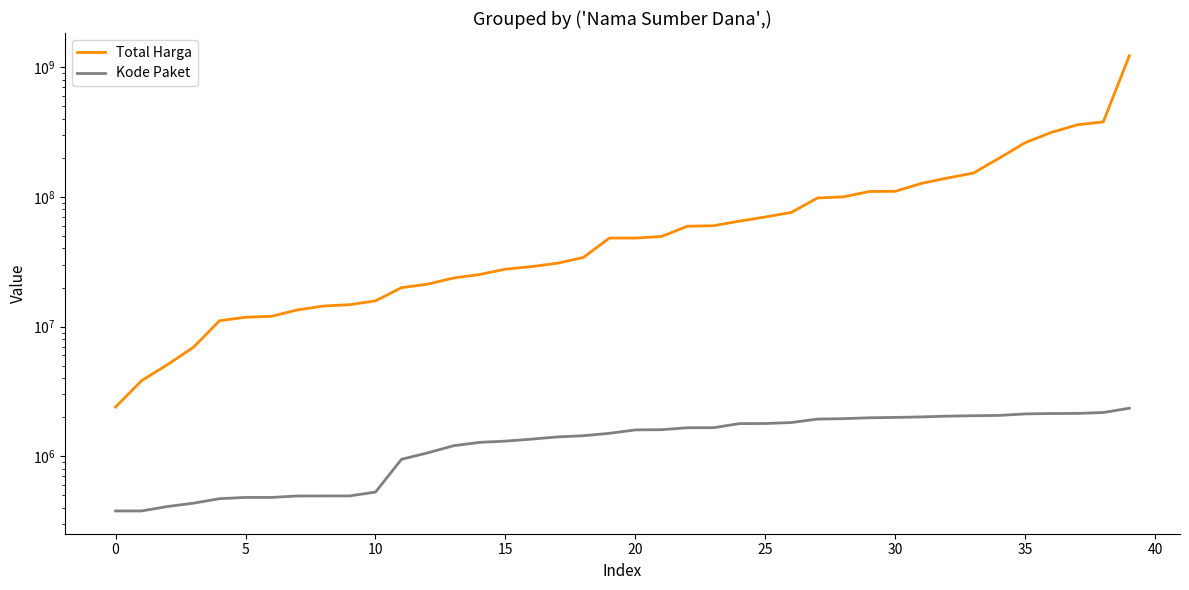

How many lines are shown in the chart?

2